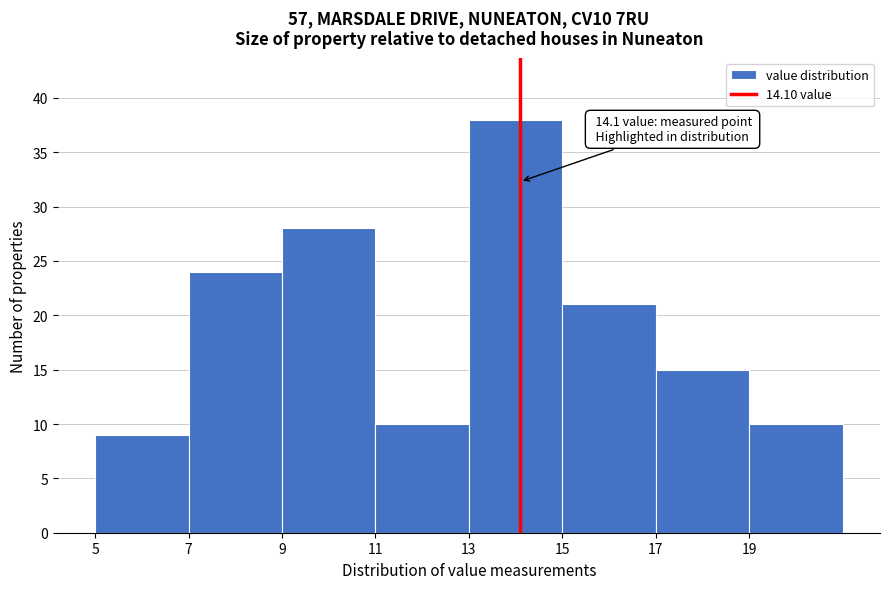

Which range on the x-axis has the tallest bar?

13 to 15